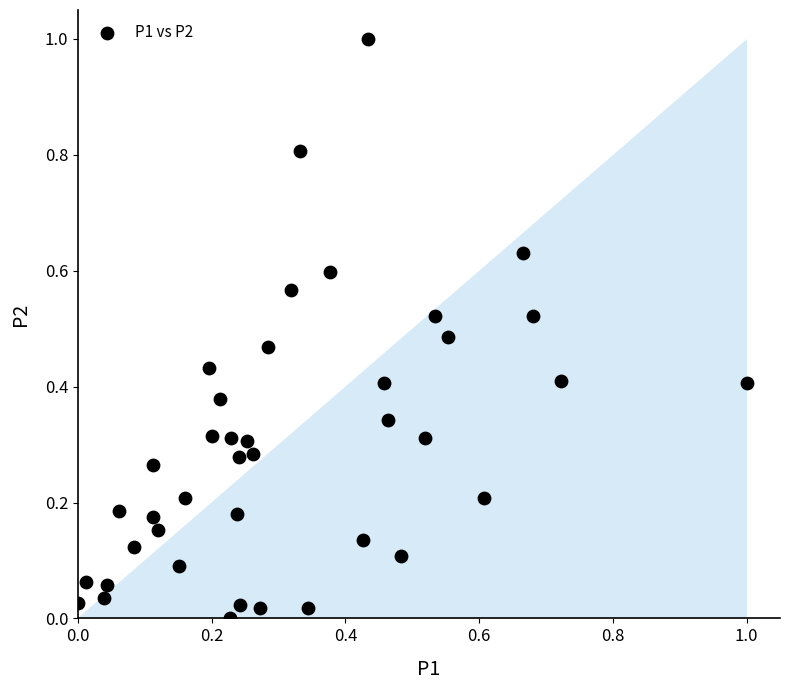

What is the range of Y values (max minus min)?

1.0